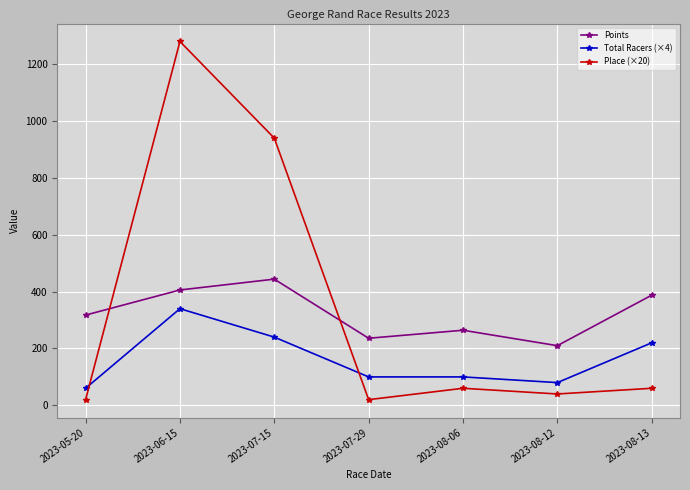

Where is the first local maximum for Place (×20)?

2023-06-15